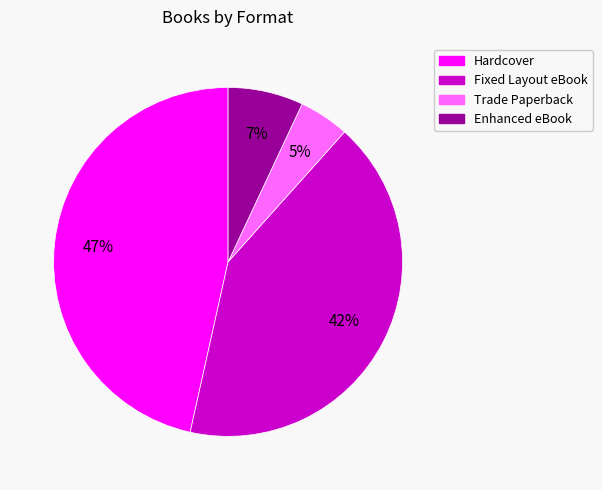

Does Hardcover represent more than half of the total?

No